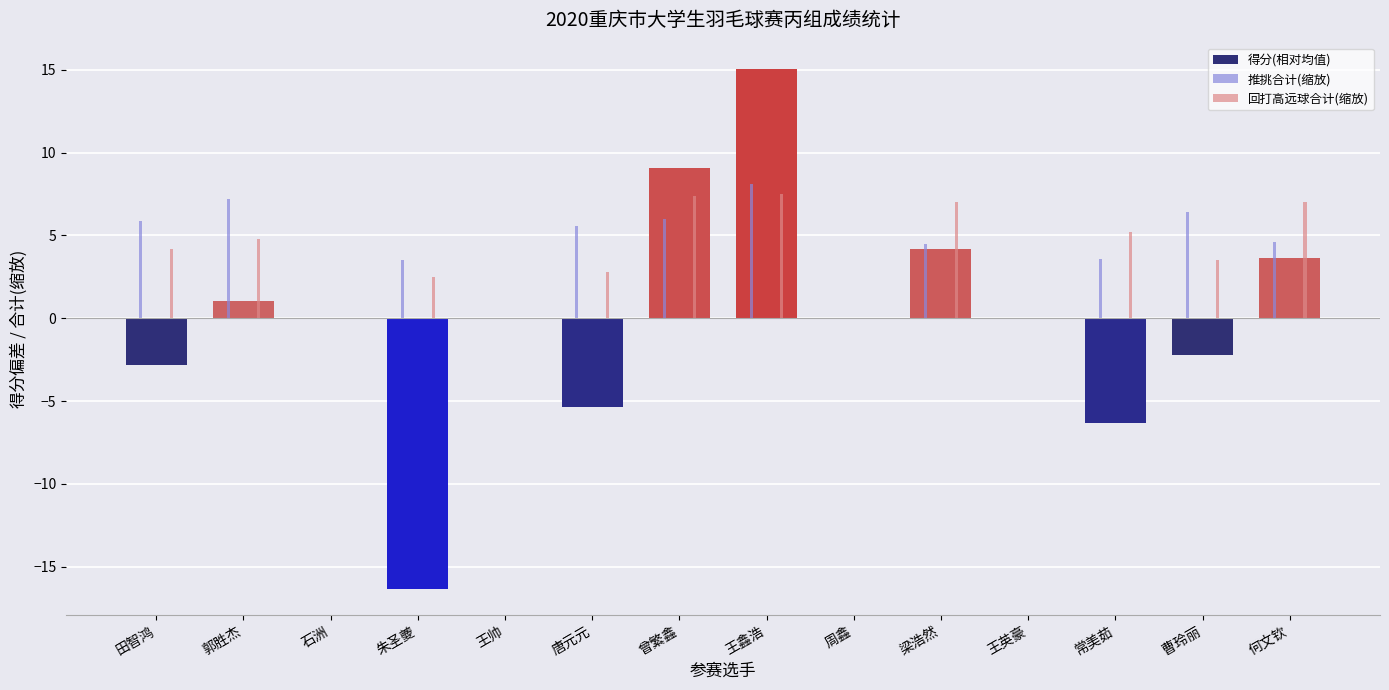

At which category does the chart reach its peak across all series?

王鑫浩